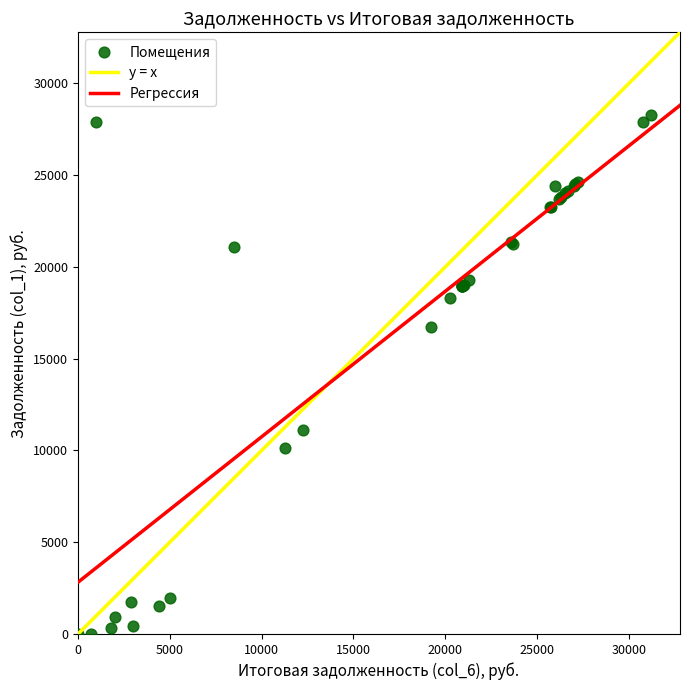

What Y value in the scatter plot is closest to 14130?

16742.8